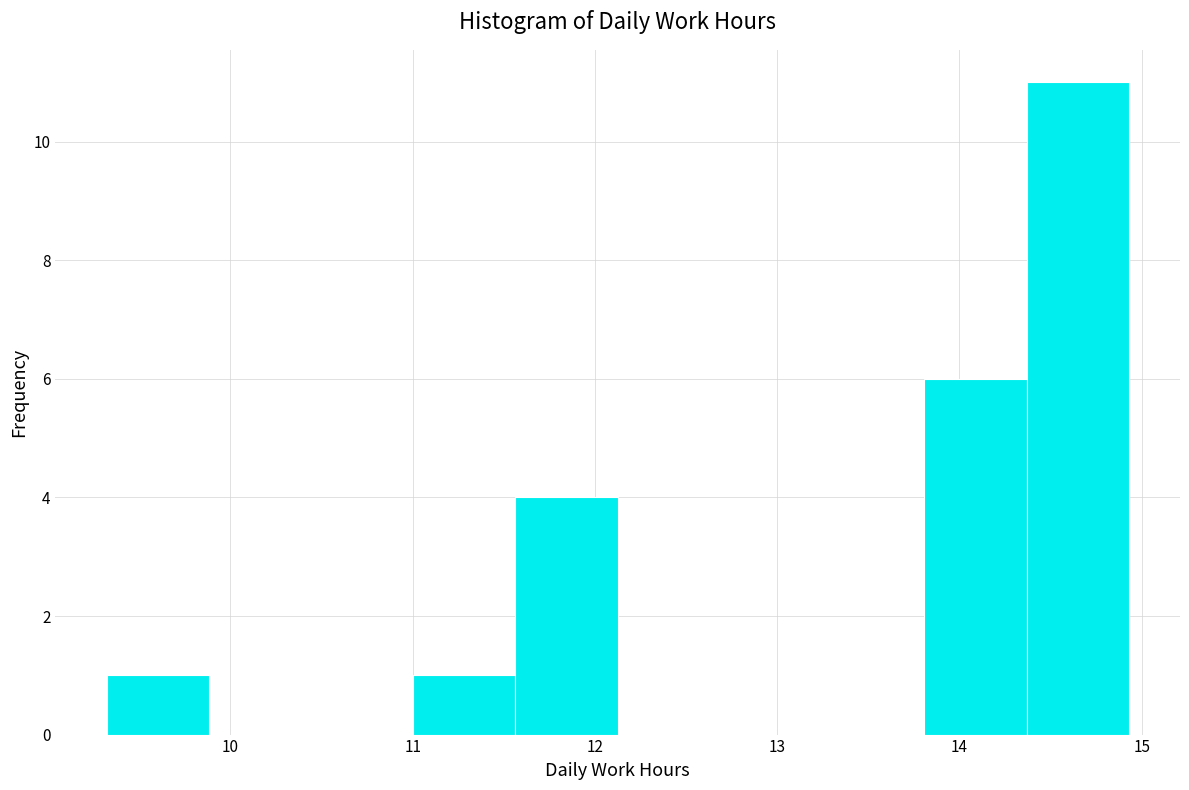

Reading left to right, transcribe this chart: for each bar, give the range it covers on the x-axis and its height. Neither the bar edges nor the heights are printed on the chart, so give them approximately, as read against the axes.

9.3 to 9.9: 1
9.9 to 10.4: 0
10.4 to 11.0: 0
11.0 to 11.6: 1
11.6 to 12.1: 4
12.1 to 12.7: 0
12.7 to 13.2: 0
13.2 to 13.8: 0
13.8 to 14.4: 6
14.4 to 14.9: 11